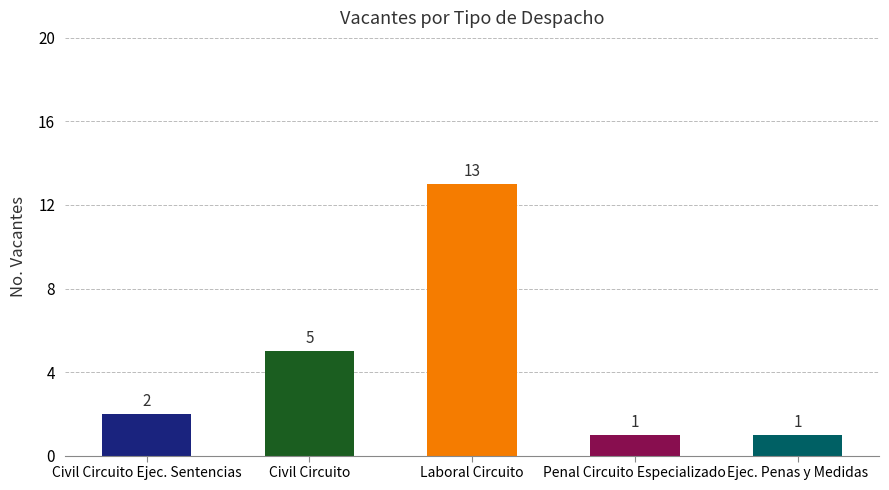

Count the number of data series in this chart.

1